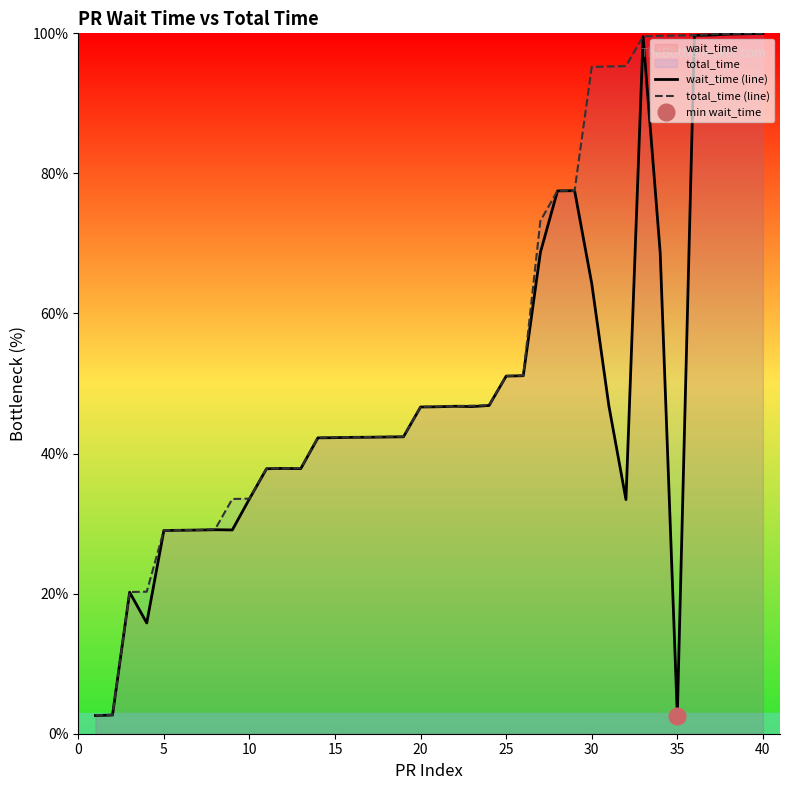

True or false: wait_time (line) has more than 1 points higher than both neighbors.

True